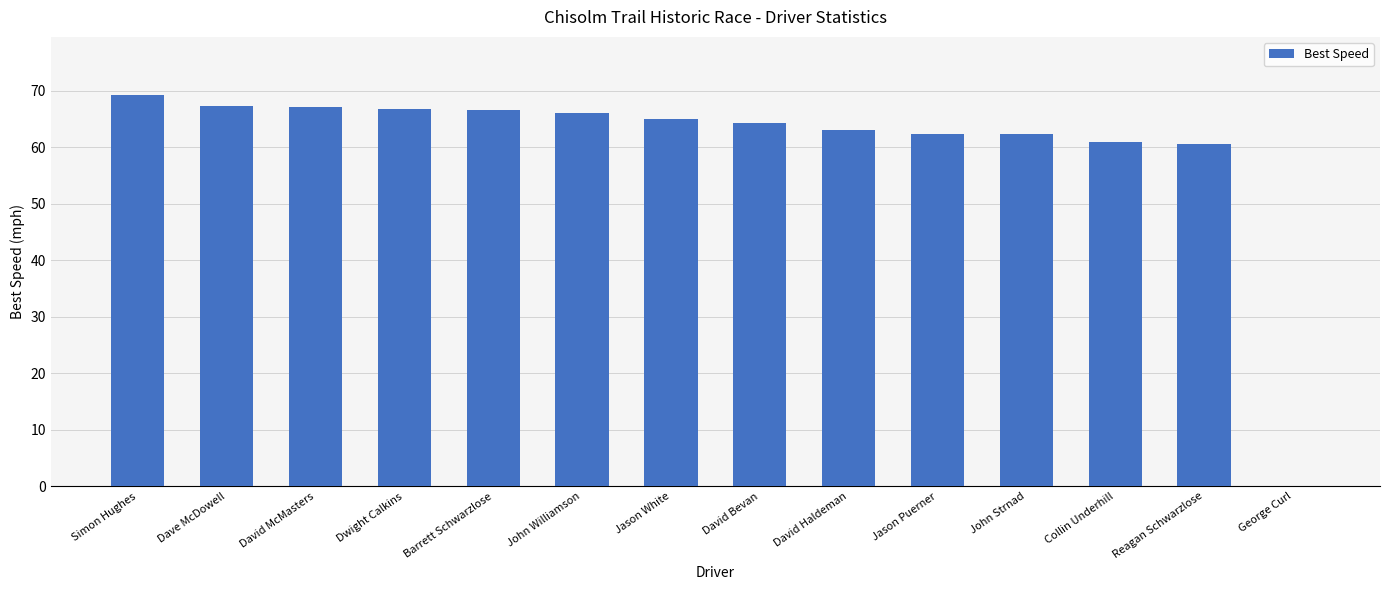

What is the sum of the values at George Curl and David McMasters?

67.2